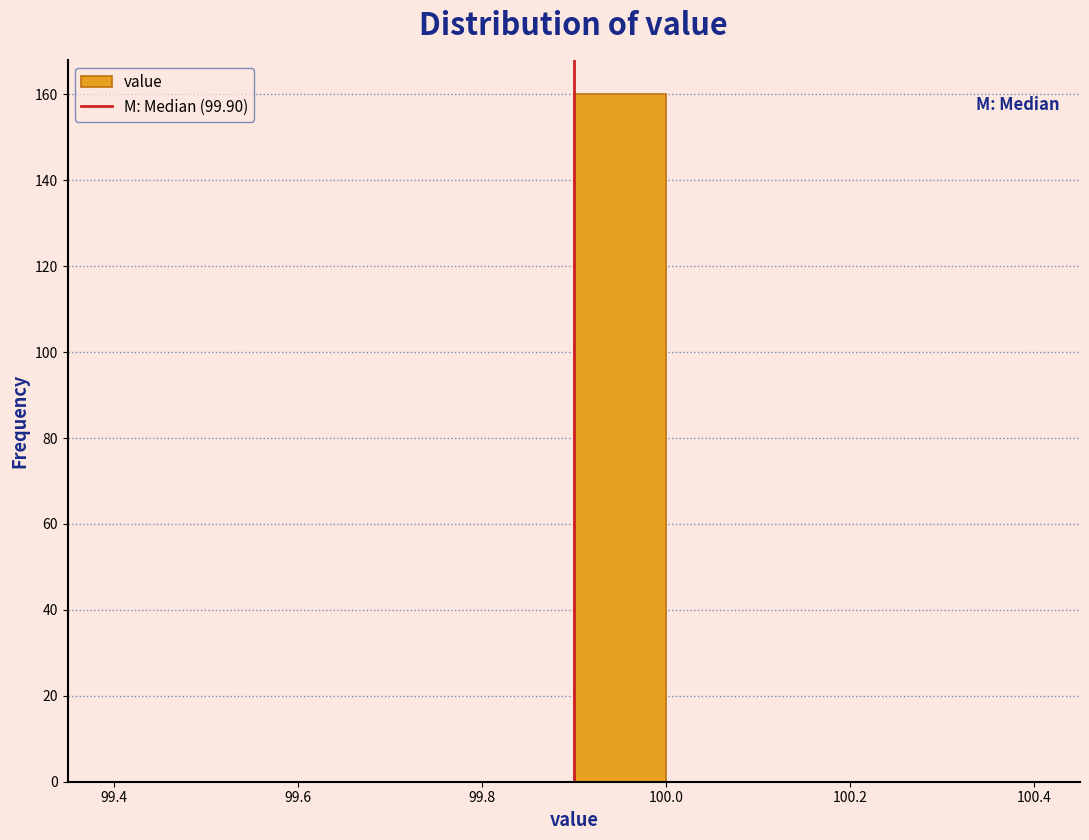

Which range on the x-axis has the tallest bar?

99.9 to 100.0